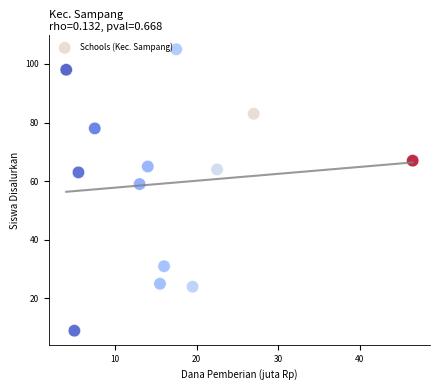

What is the range of Y values (max minus min)?

96